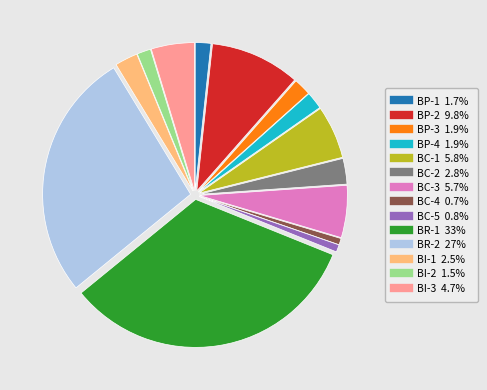

What is the largest slice in the pie chart?

BR-1